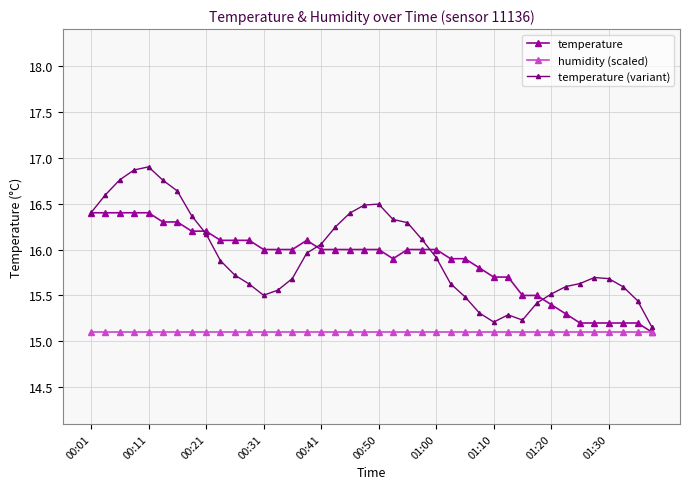

Rank the series by their maximum value, from lowest to highest.

humidity (scaled), temperature, temperature (variant)